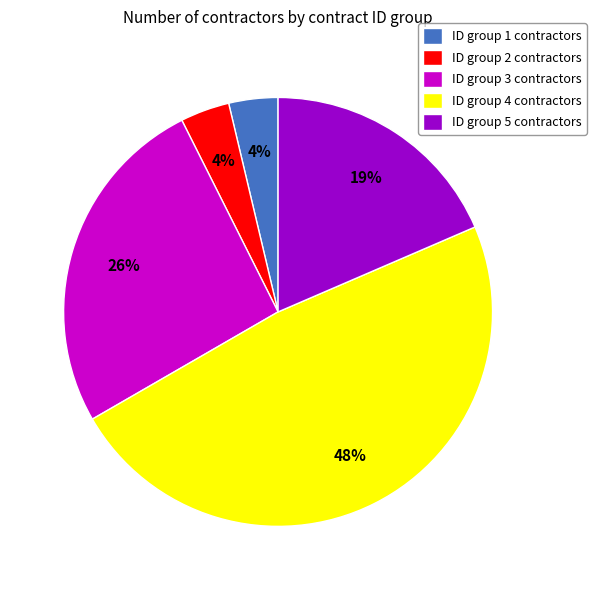

What is the largest slice in the pie chart?

ID group 4 contractors